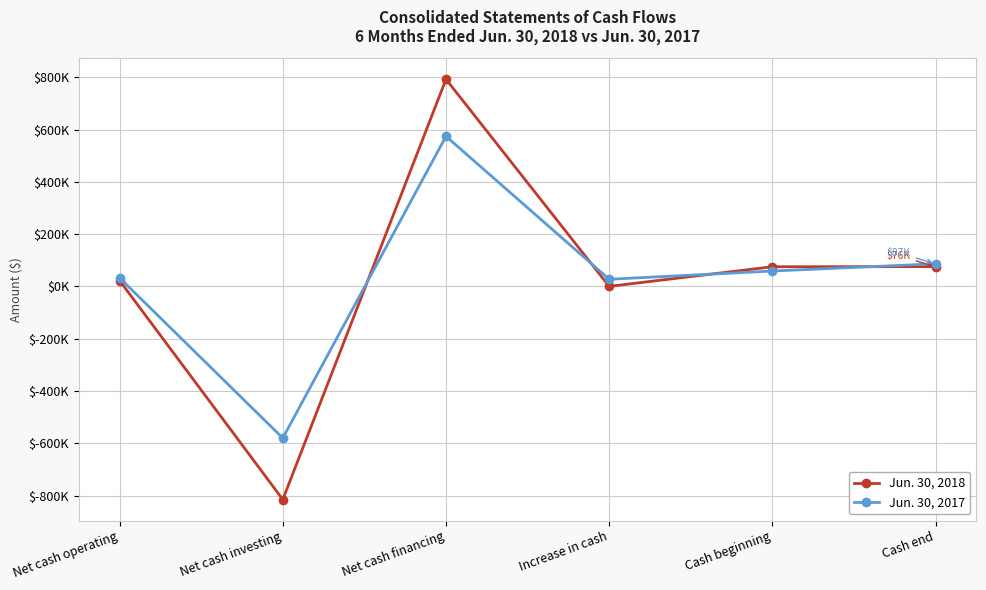

Where is Jun. 30, 2018 nearest to the value -11118?

Increase in cash